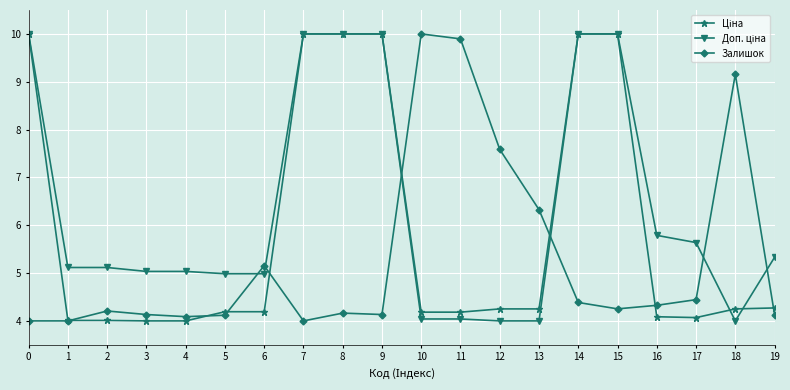

True or false: Залишок has a value of 6.3 at 5.

False